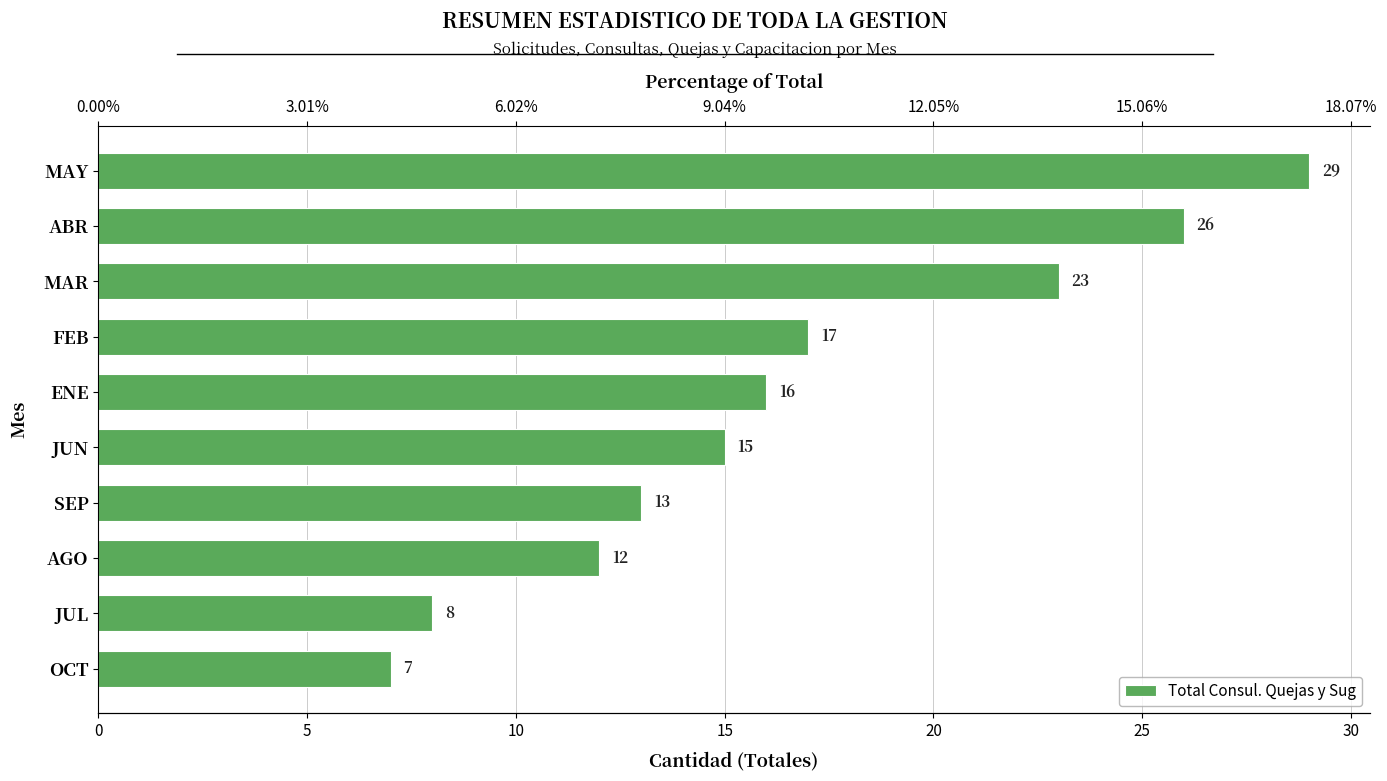

The value at FEB is 30. True or false?

False